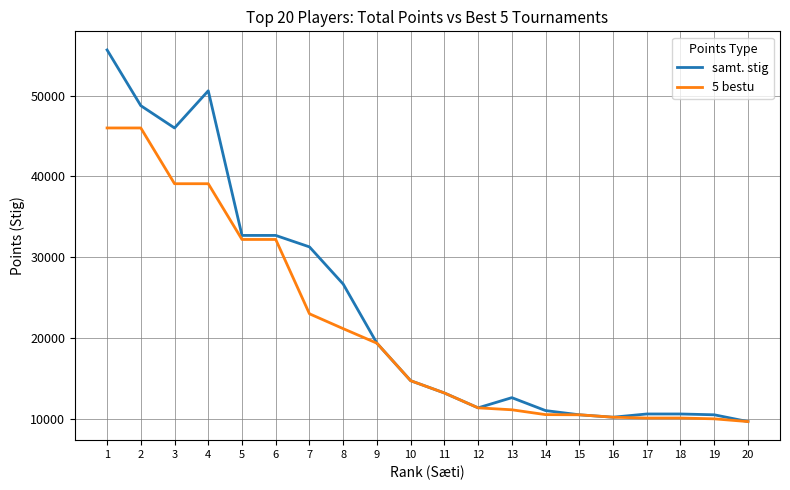

Rank the series at 3 from highest to lowest value.

samt. stig, 5 bestu